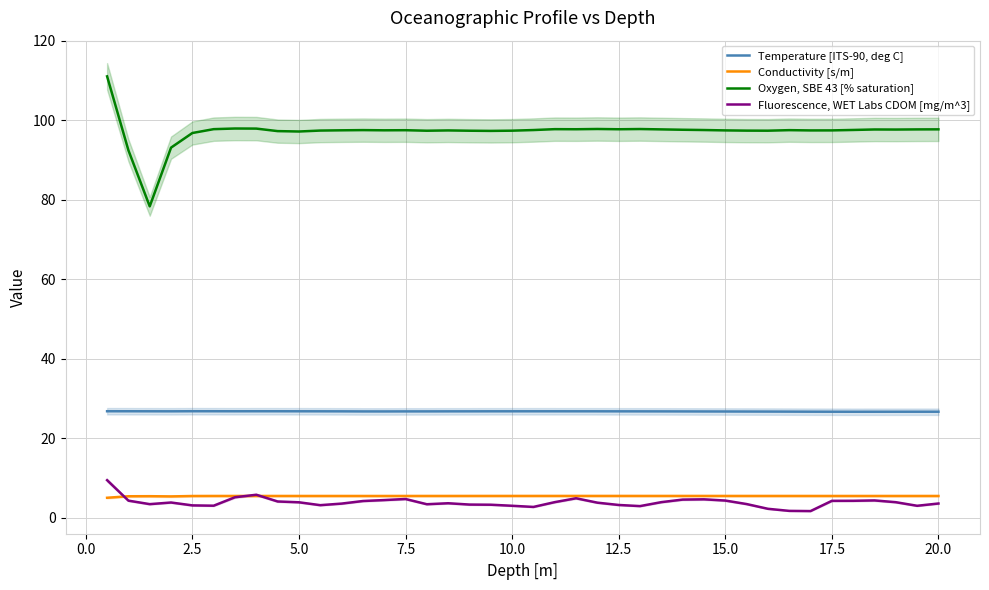

What is the maximum value shown in the chart?

111.0